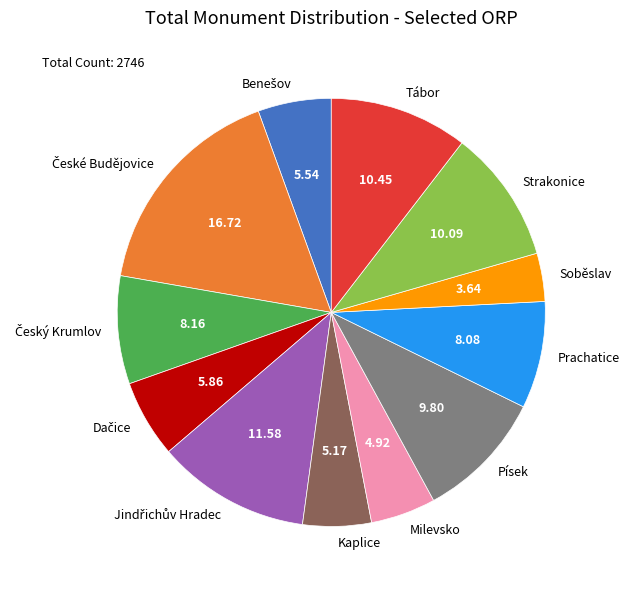

Which has a higher value, Písek or Prachatice?

Písek